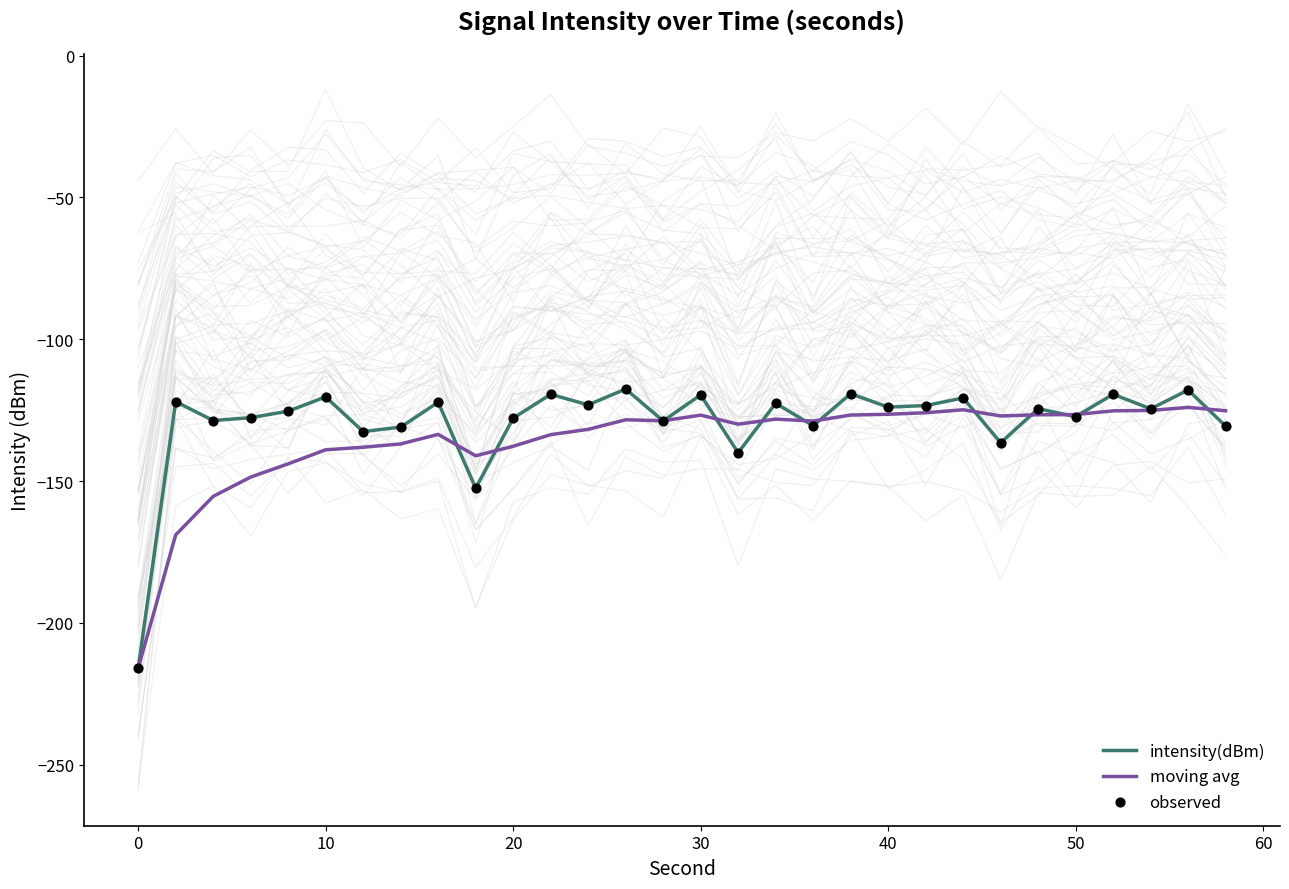

Which series has the largest total across all categories?

intensity(dBm)